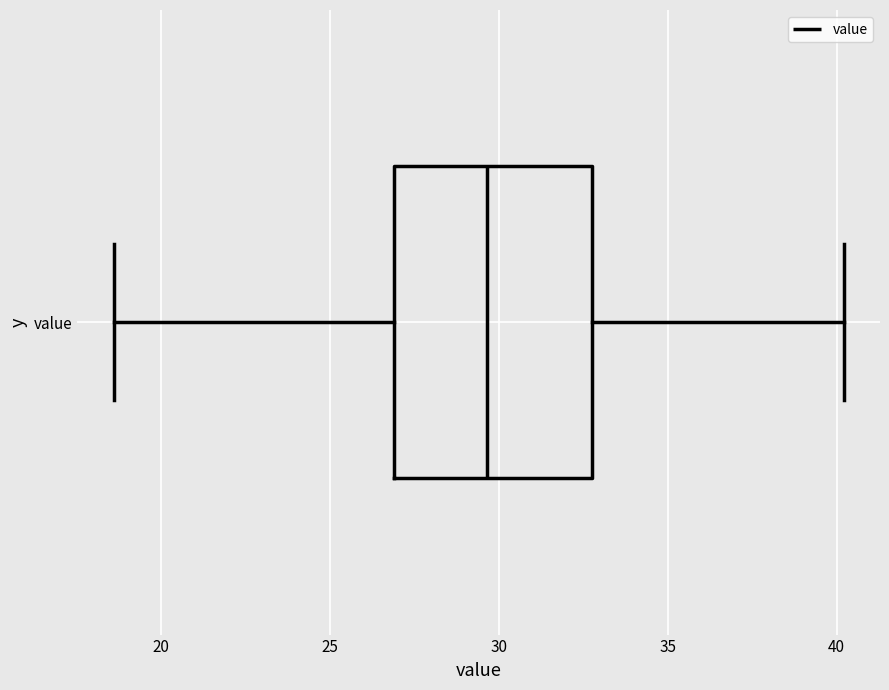

Transcribe this box plot: give where the median line is, the range the box spans, and where the two whiskers end, as read against the x-axis. The values are not printed on the chart, so give them approximately, as read against the axis.

median 29.5, box 27.0 to 33.0, whiskers 18.5 to 40.0